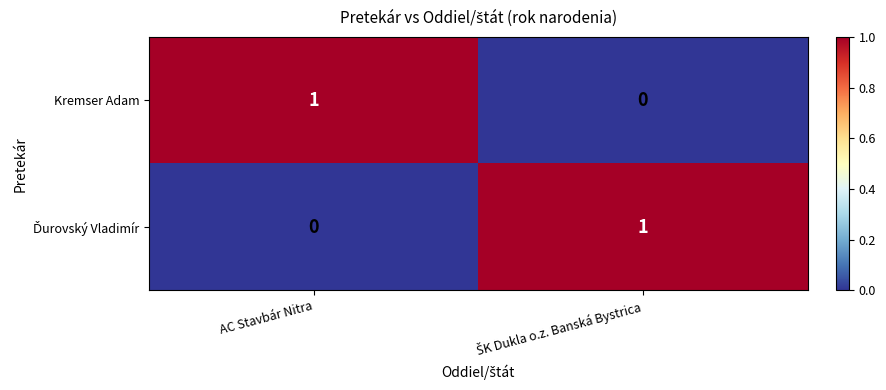

Is it true that Kremser Adam equals 1 at AC Stavbár Nitra?

True